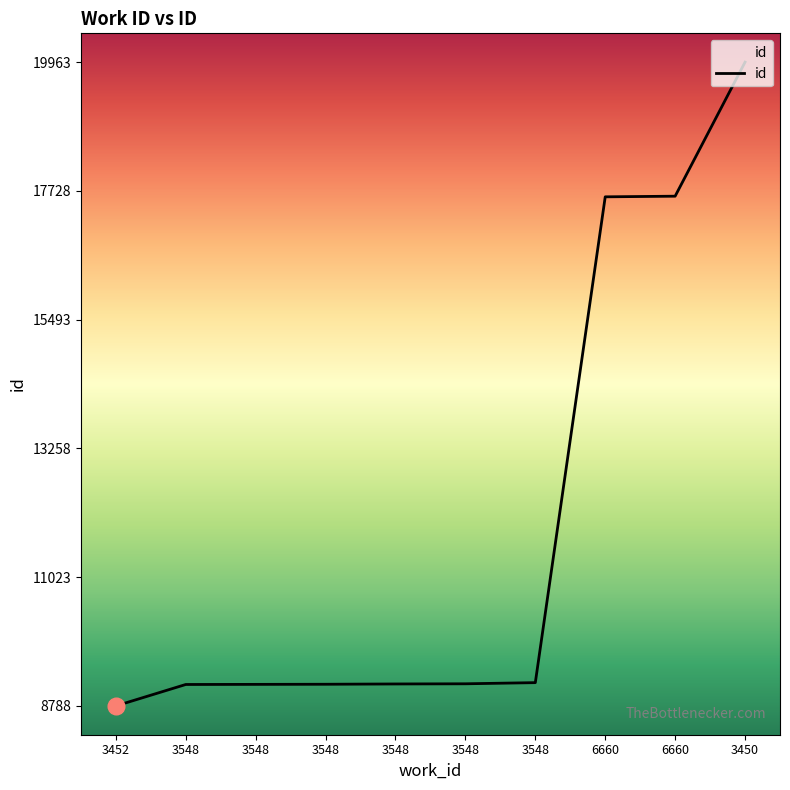

Which label corresponds to the largest value in the chart?

3450